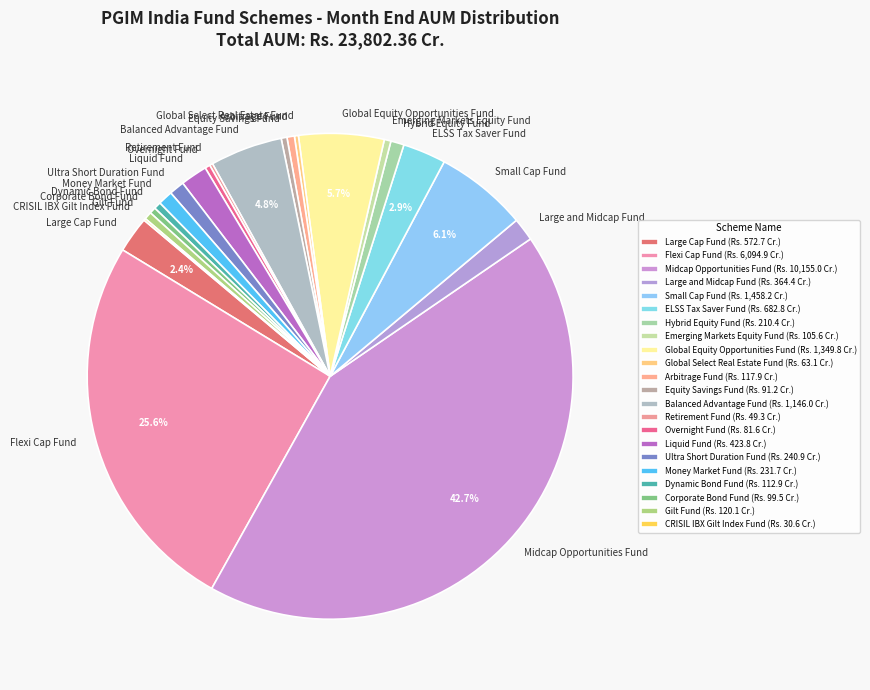

Is there a majority slice in this chart?

No